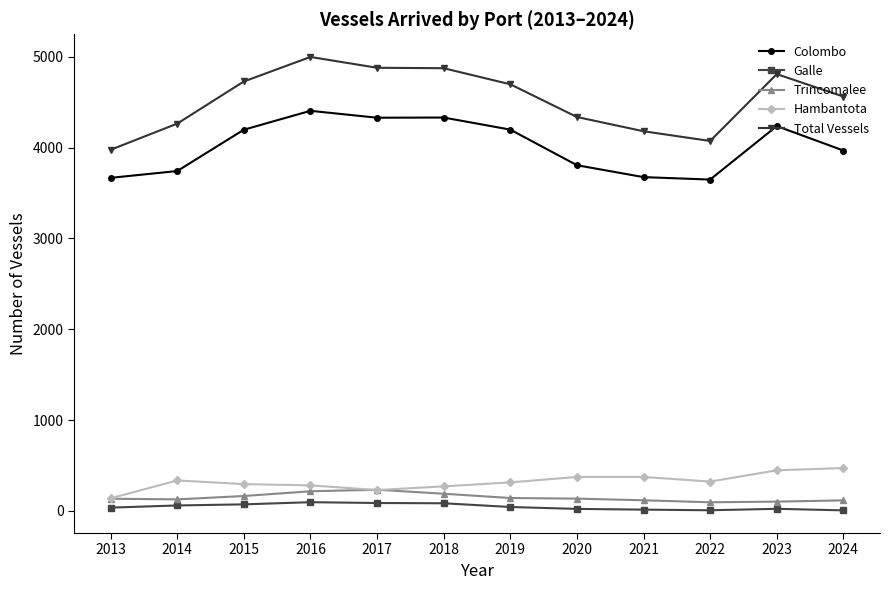

True or false: Galle has more than 0 interior local peaks.

True